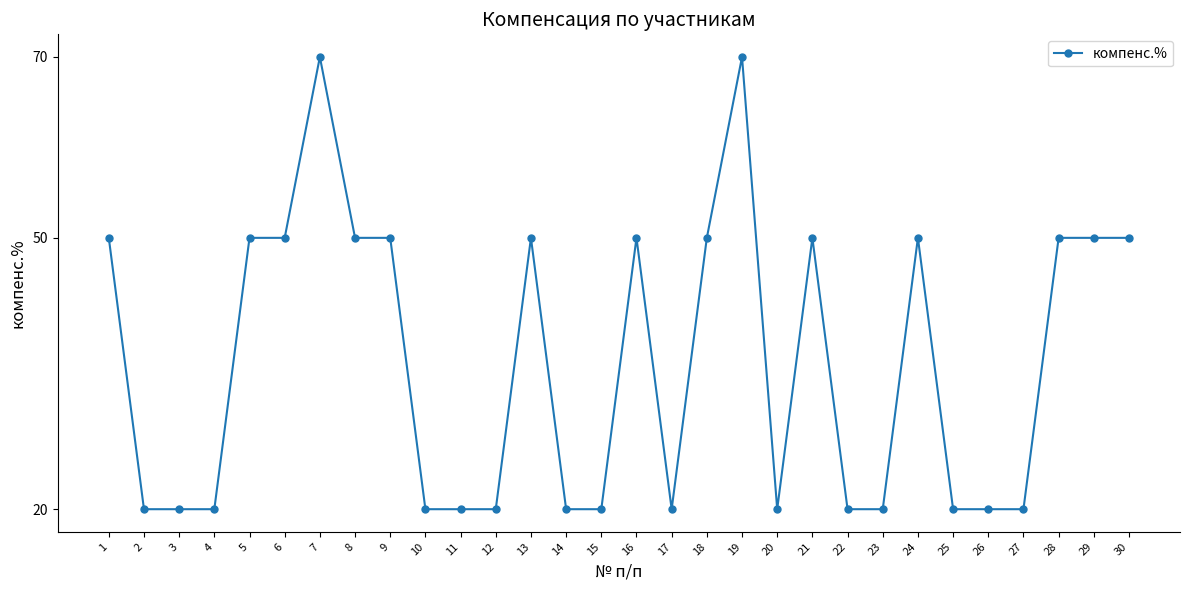

How many lines are shown in the chart?

1